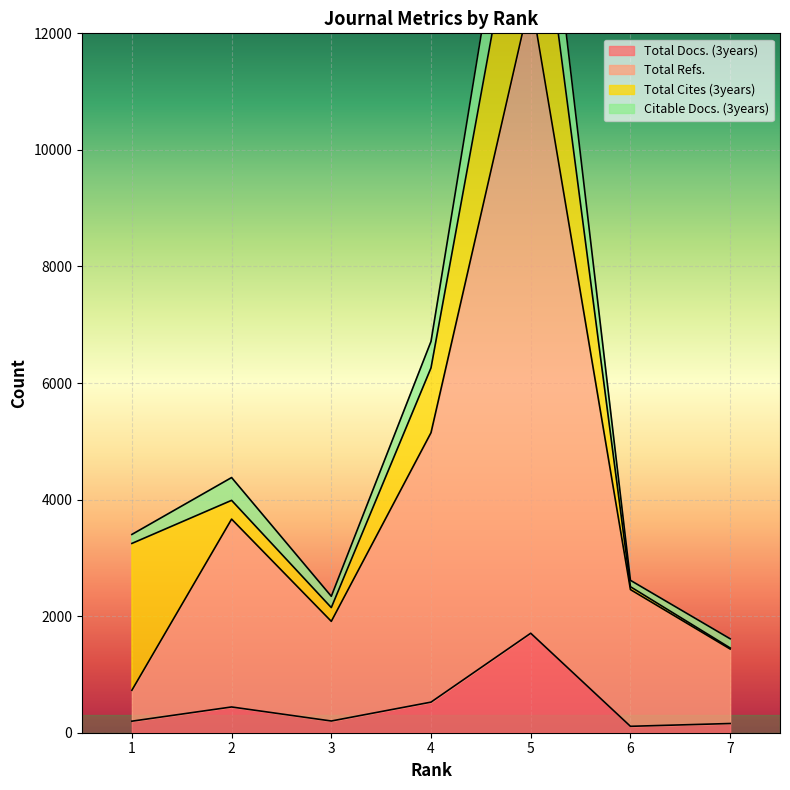

What is the greatest value displayed?

17190